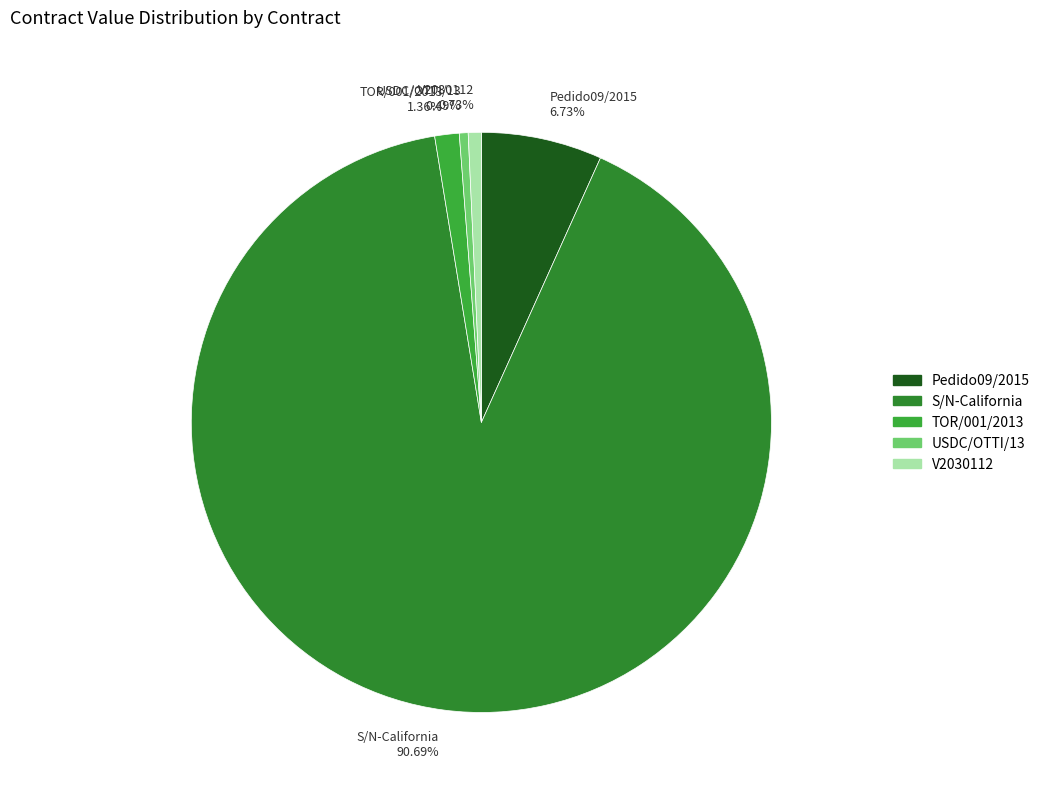

Is the sum of V2030112 and TOR/001/2013 greater than half?

No